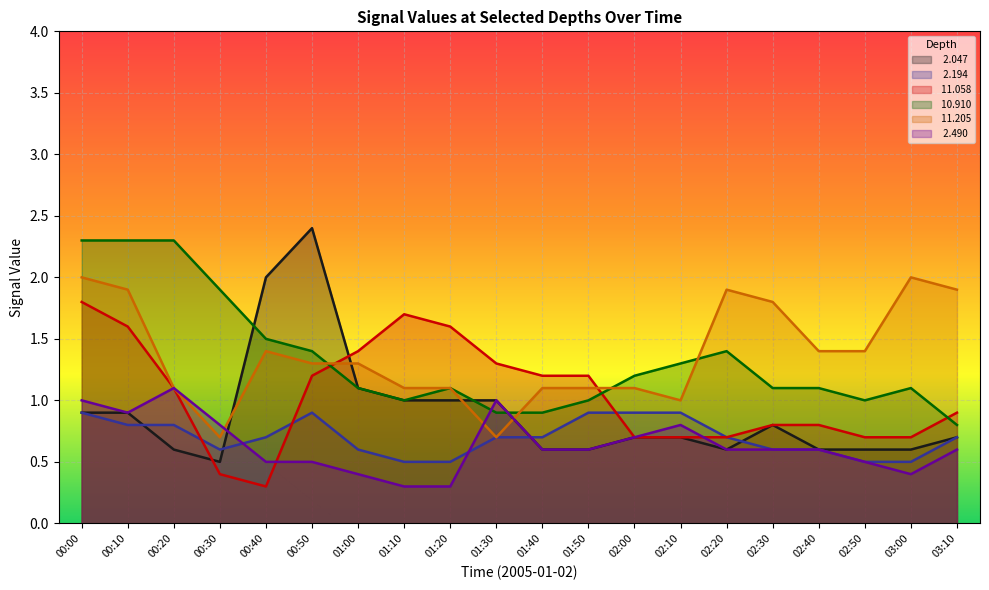

Where do   2.047 and  10.910 first cross each other?

00:30 and 00:40